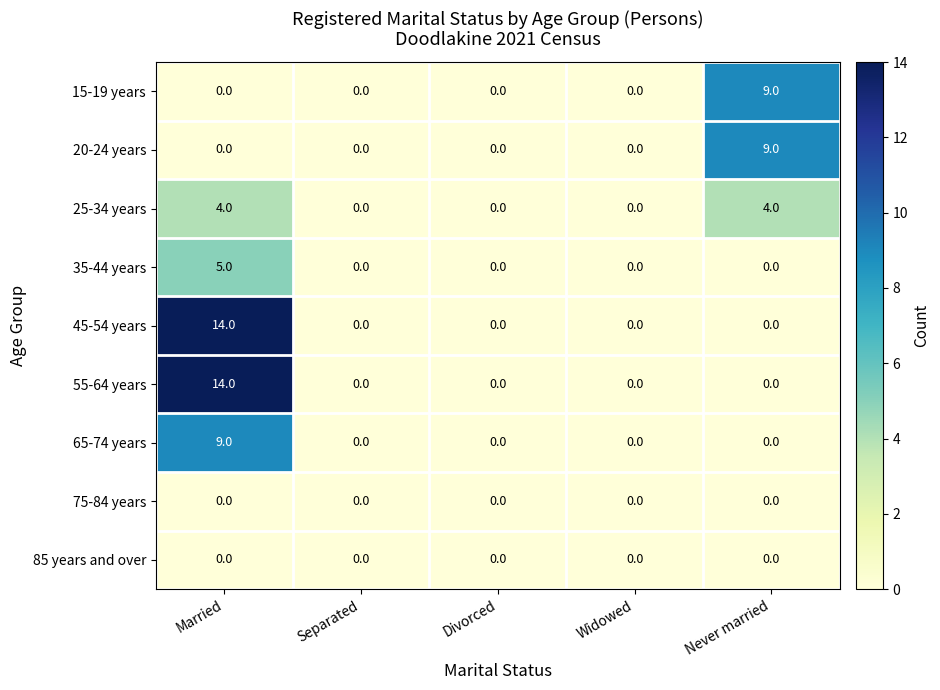

The 65-74 years series shows 4 at Married. True or false?

False